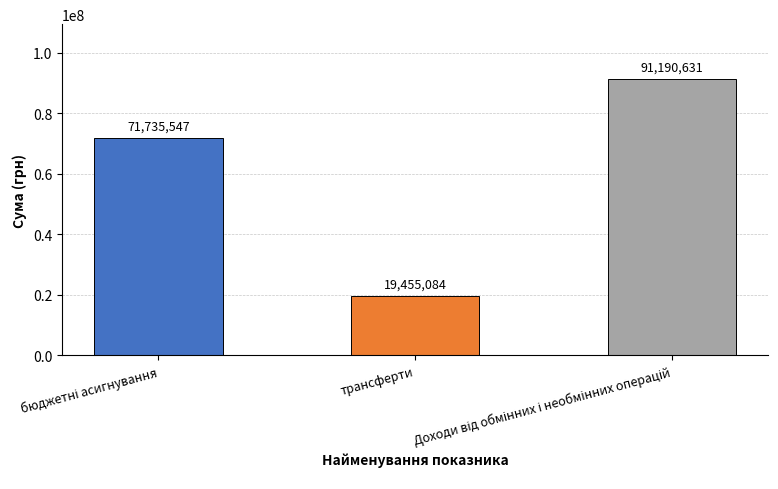

Count the number of data series in this chart.

1